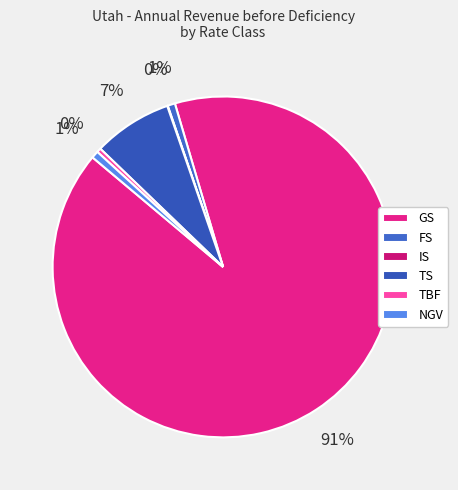

To the nearest percent, what is the difference between the largest and smallest slice percentages?

91%